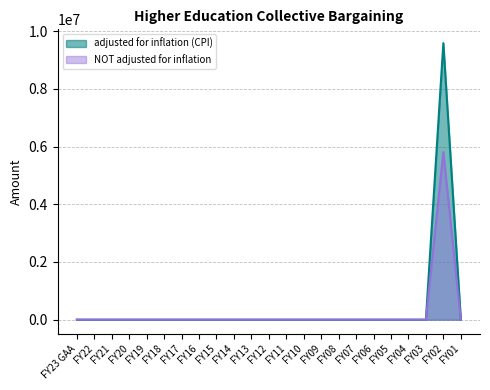

List the series in order of their overall mean, highest first.

adjusted for inflation (CPI), NOT adjusted for inflation